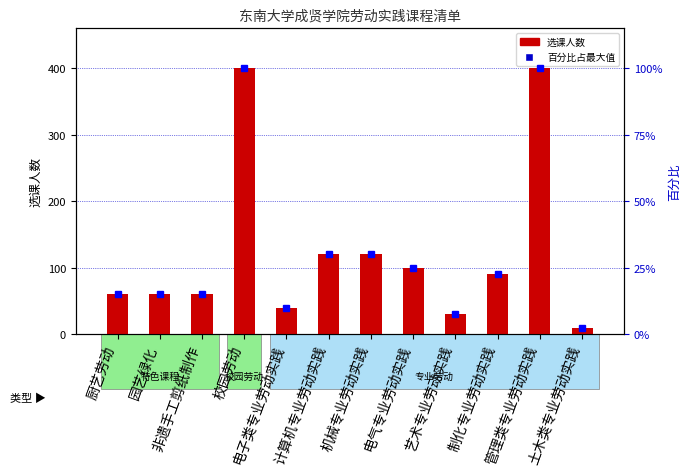

What is the greatest value displayed?

400.0